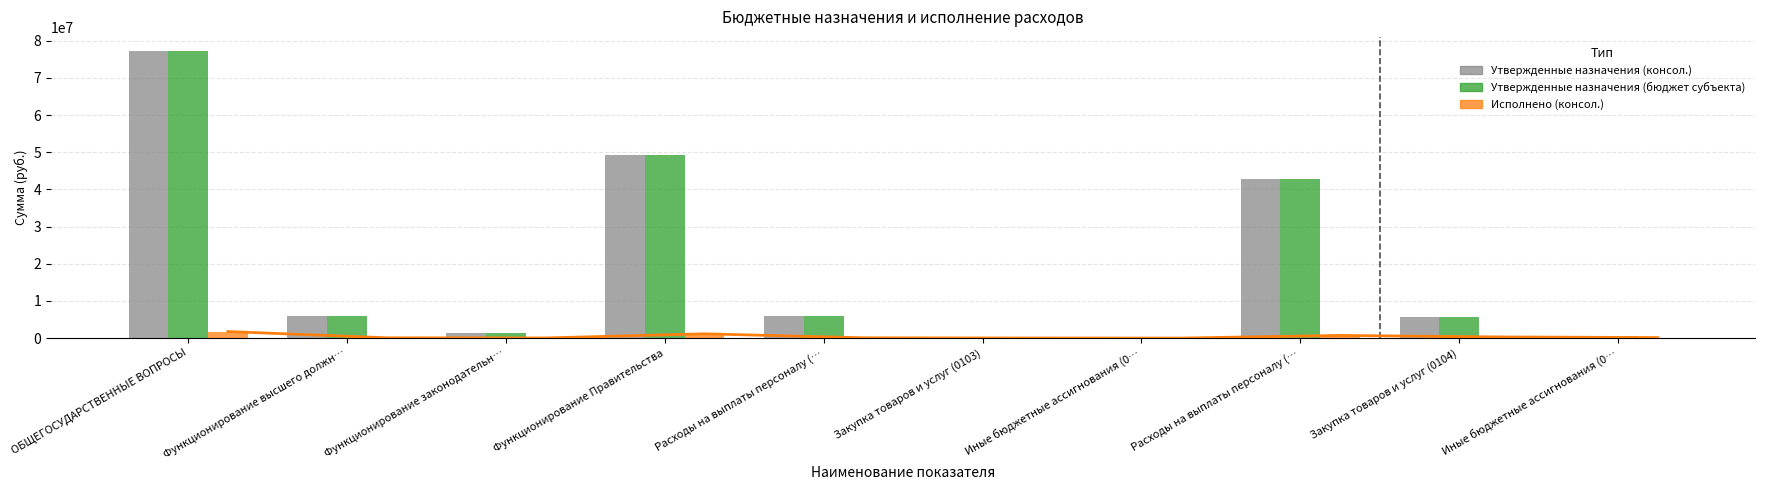

At which label is Утвержденные назначения (бюджет субъекта) closest to 38581500?

Расходы на выплаты персоналу (…